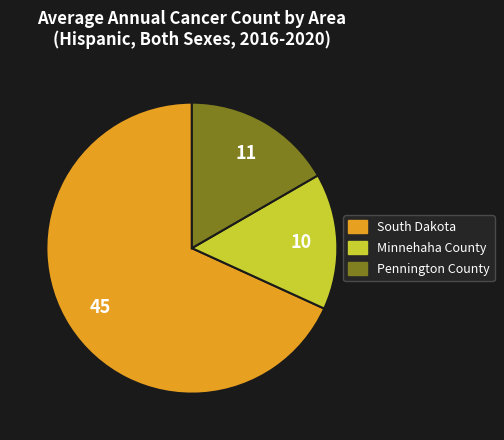

True or false: Minnehaha County accounts for 15% of the total.

True